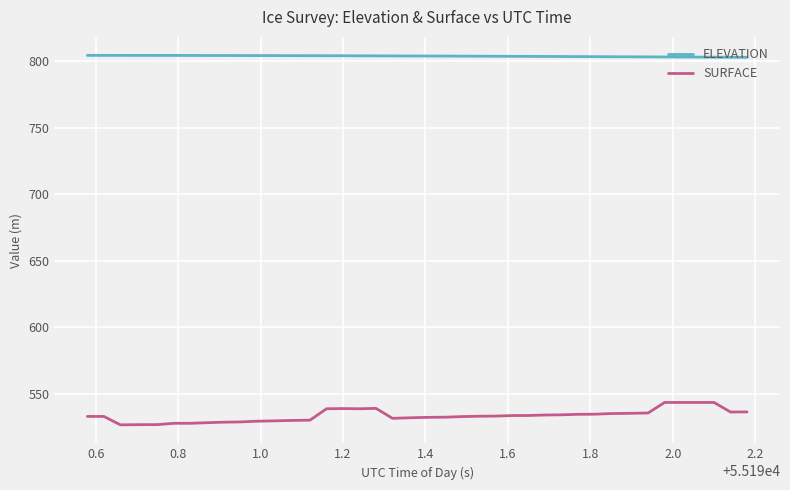

Which series has the largest range (max minus min)?

SURFACE